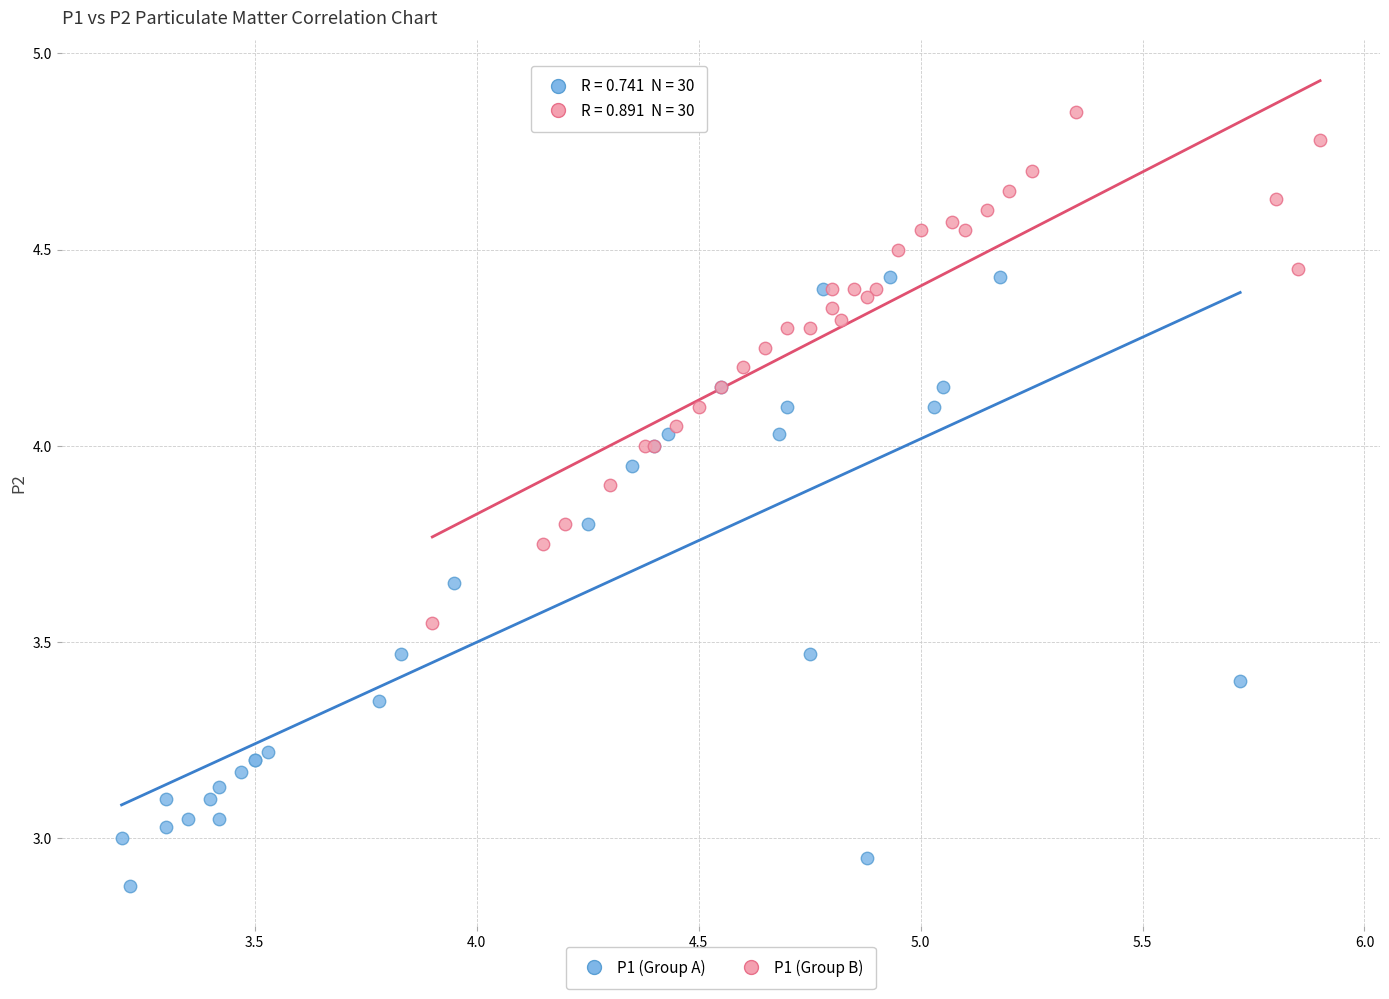

Which series contains the lowest Y value?

P1 (Group A)